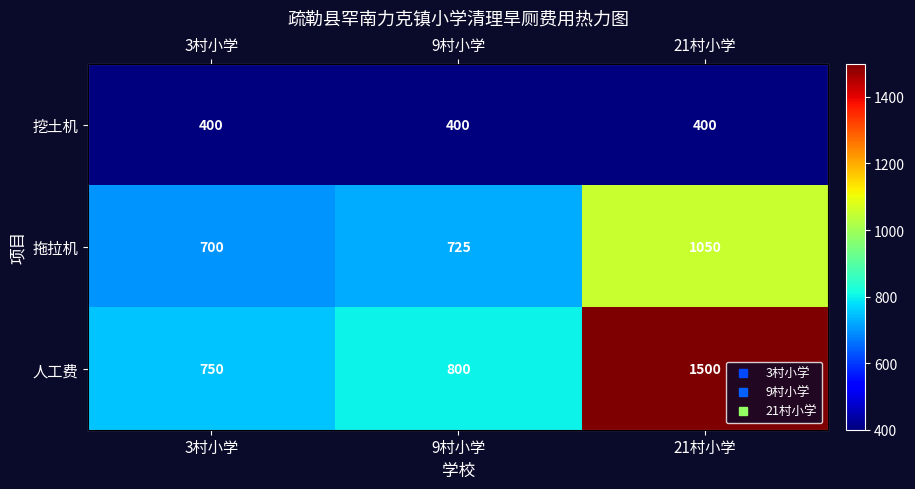

What is the sum of the 拖拉机 values at 21村小学 and 9村小学?

1775